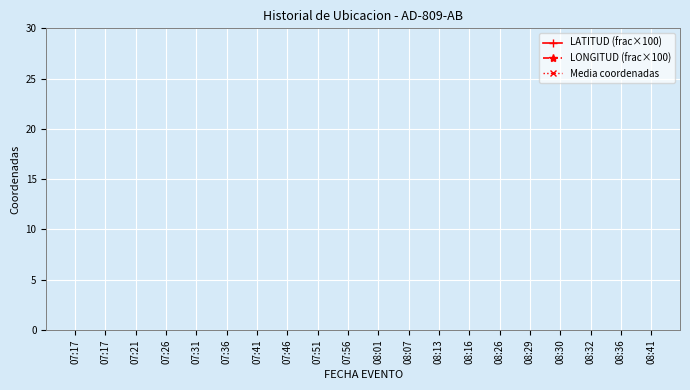

Is this an area chart (filled region under the line)?

No